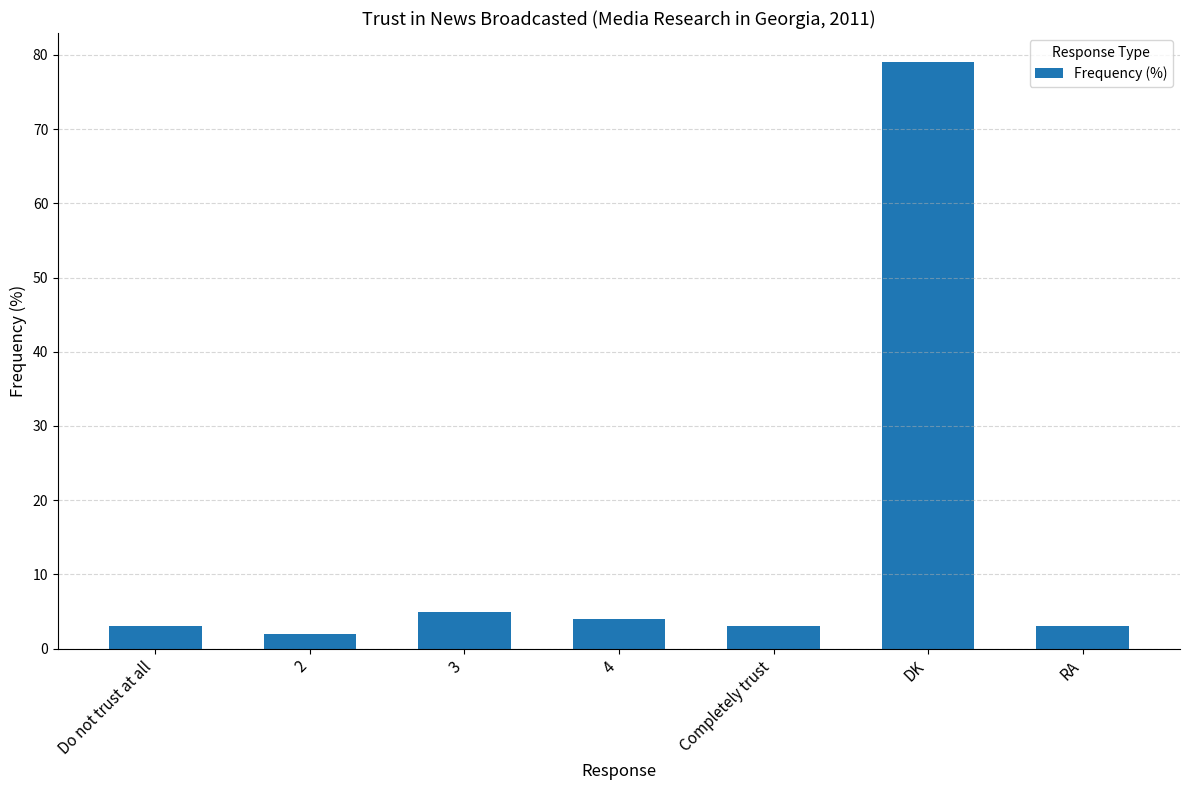

Between Do not trust at all and 2, which is larger?

Do not trust at all